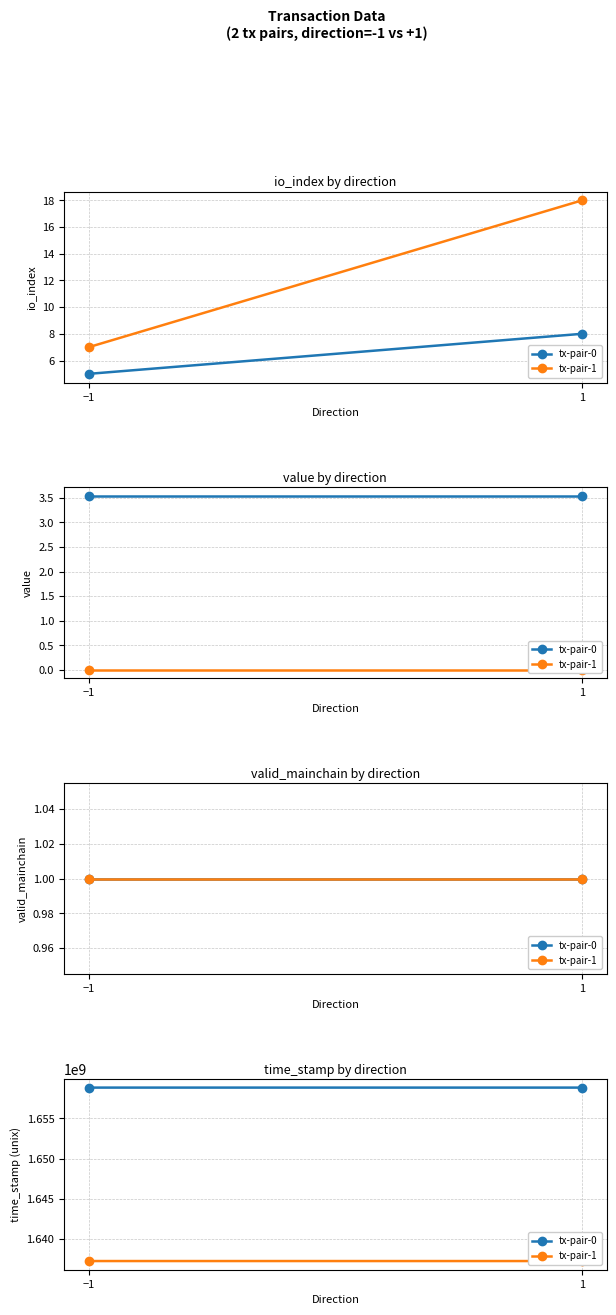

Reading left to right, list all the values displayed in this chart.

tx-pair-0: 1658830798	1658830008
tx-pair-1: 1637251372	1637250436